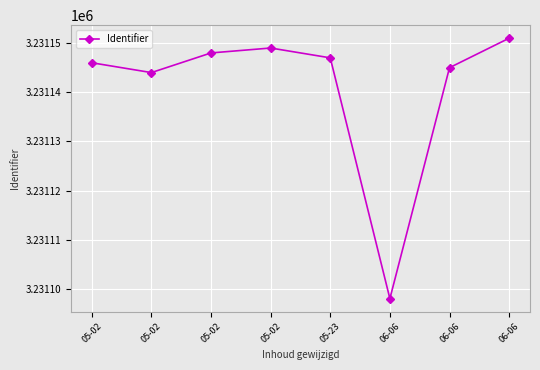

At which label does the data first exceed 3231147?

05-02